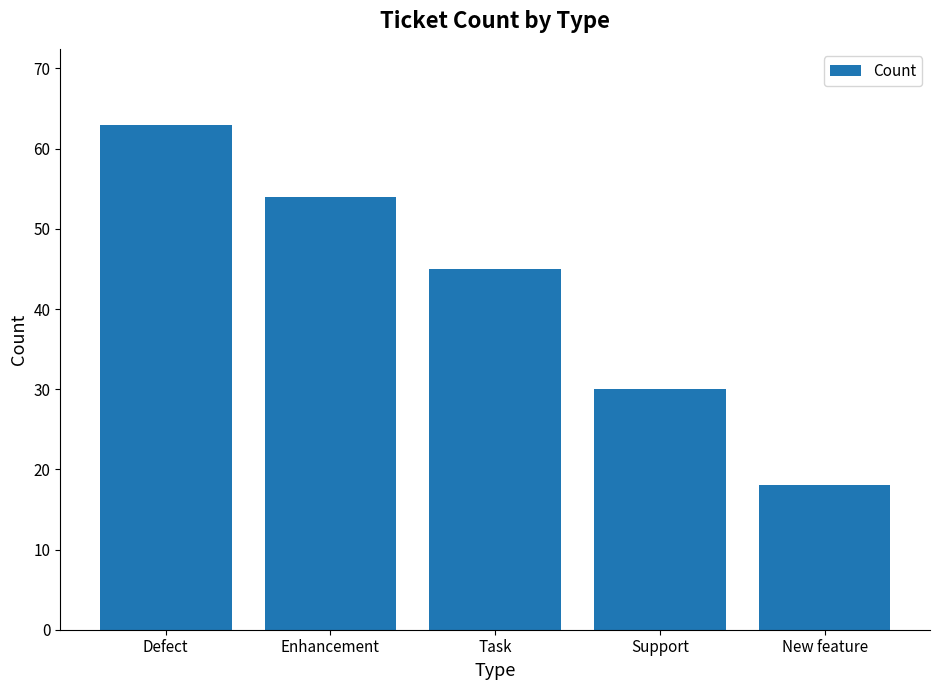

Reading right to left, what are all the values shown in this chart?

New feature=18	Support=30	Task=45	Enhancement=54	Defect=63